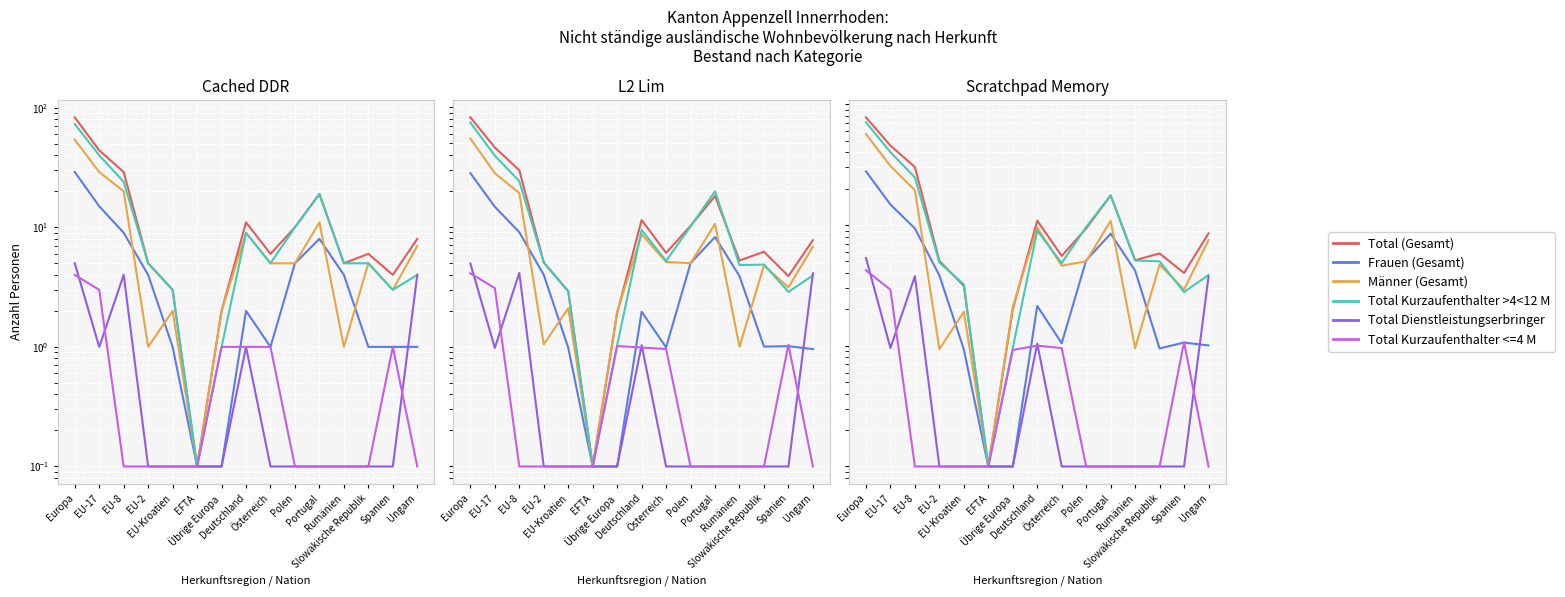

What is the label of the 7th point from the left?

Übrige Europa